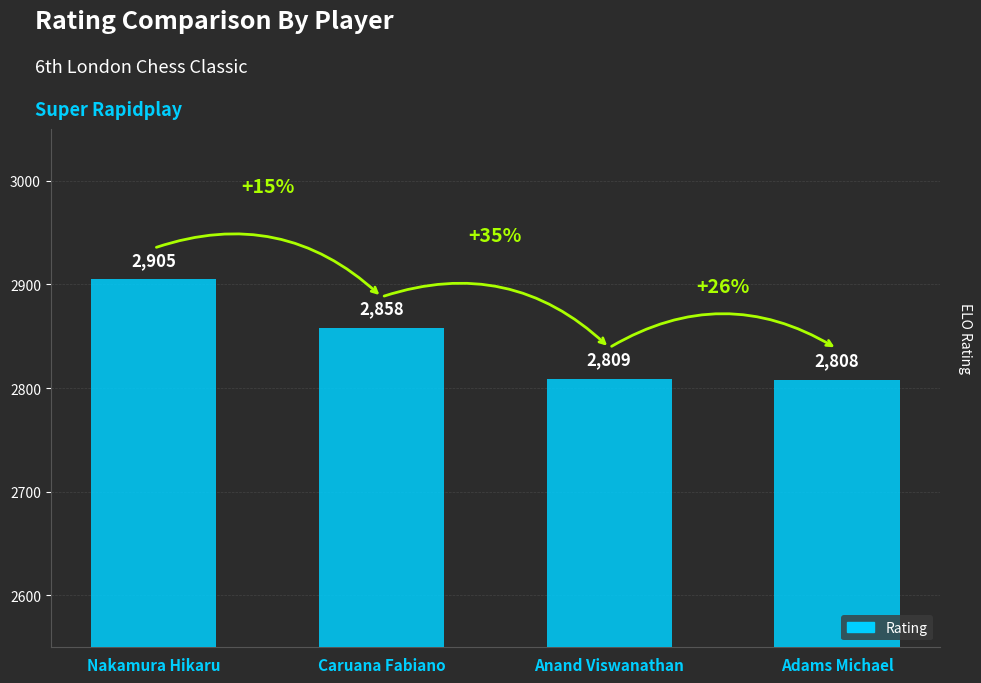

Reading left to right, list all the values displayed in this chart.

2905	2858	2809	2808